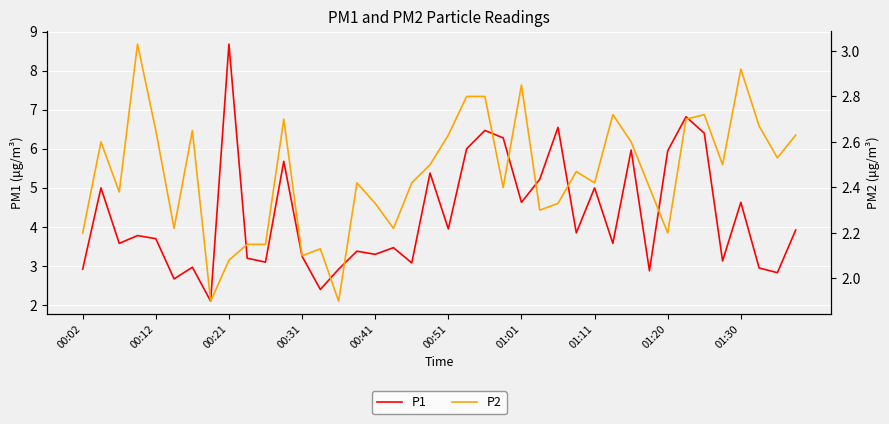

Between 22 and 27, which series saw the biggest shift?

P1